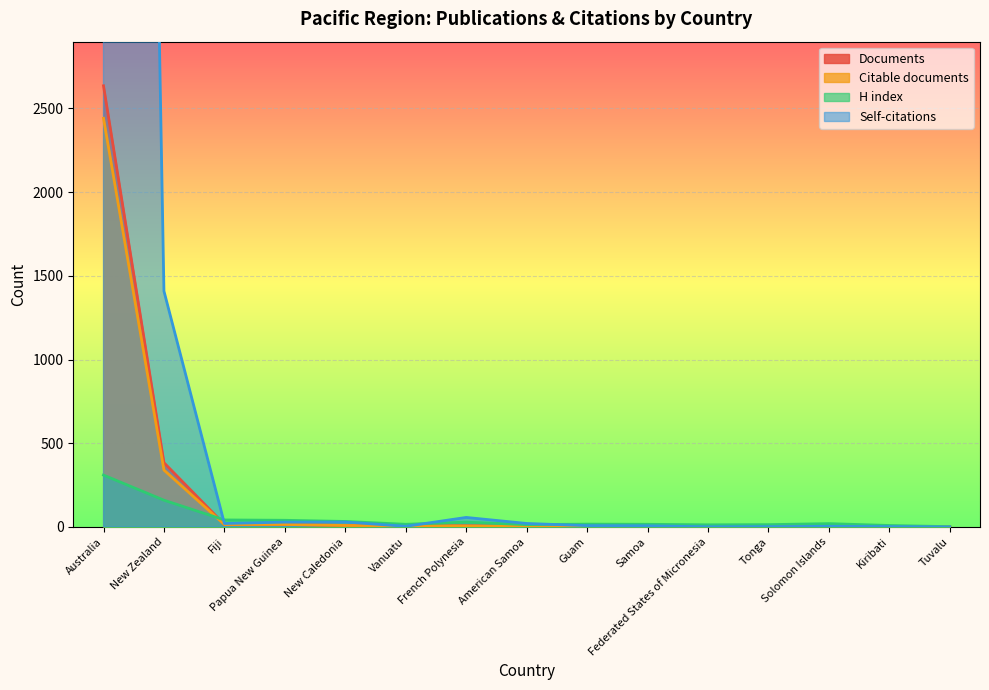

What is the average value of the Citations series?

1528